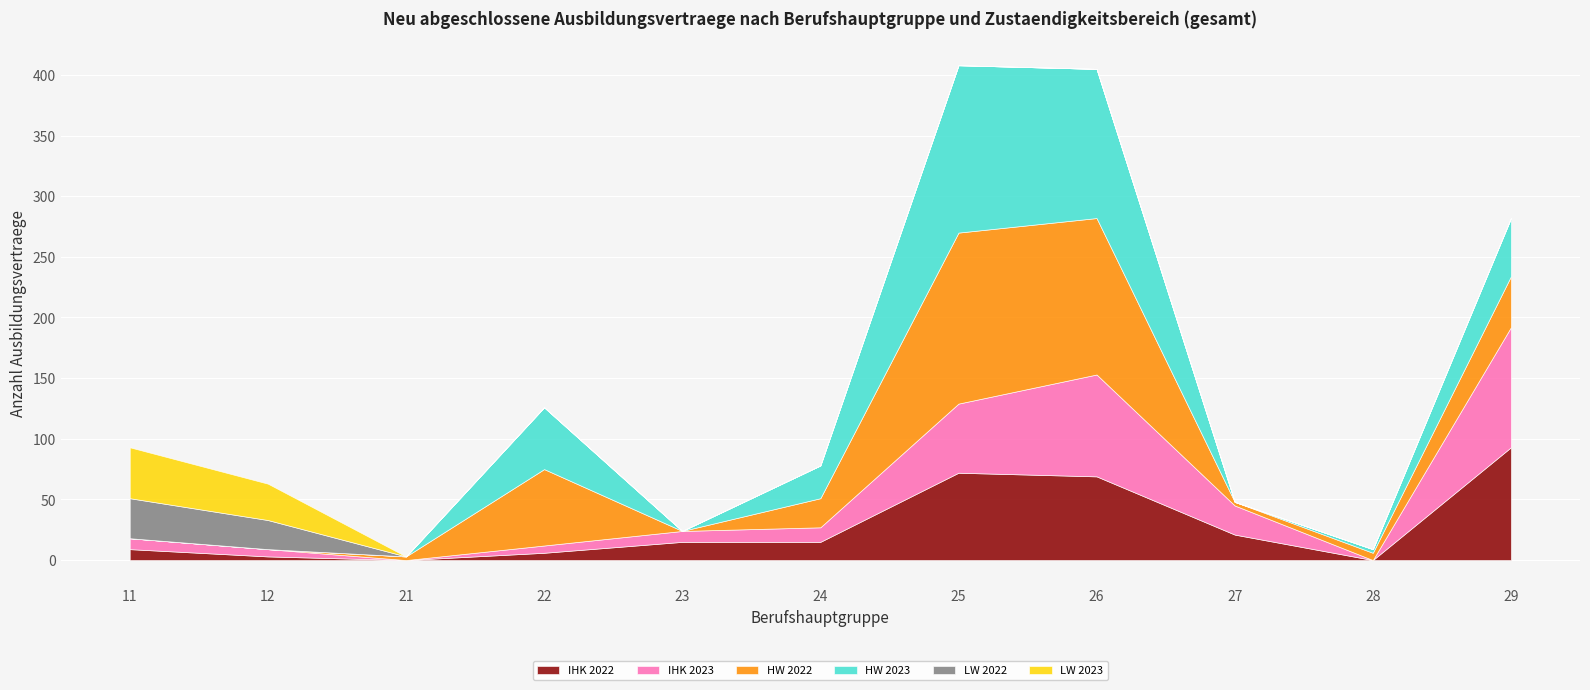

Is the value of HW 2022 at 23 greater than the value of IHK 2023 at 29?

No